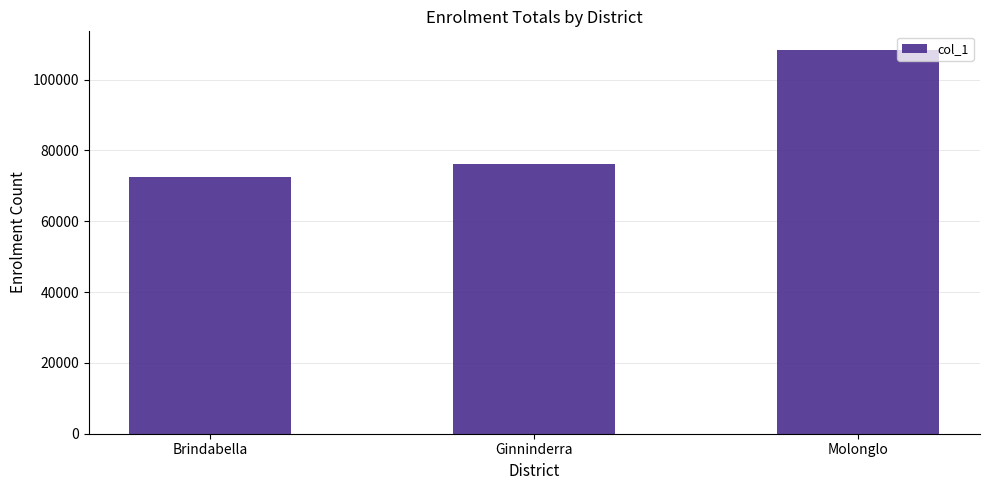

Is it true that the value at Brindabella is 72368?

True